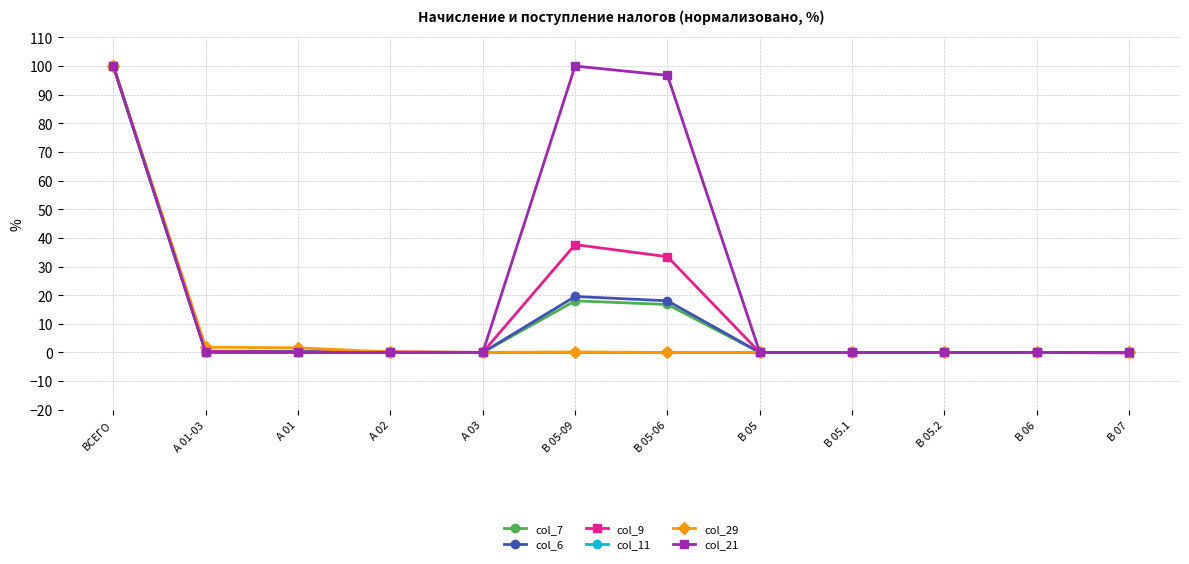

In col_6, how many points are higher than both neighbors (excluding endpoints)?

1